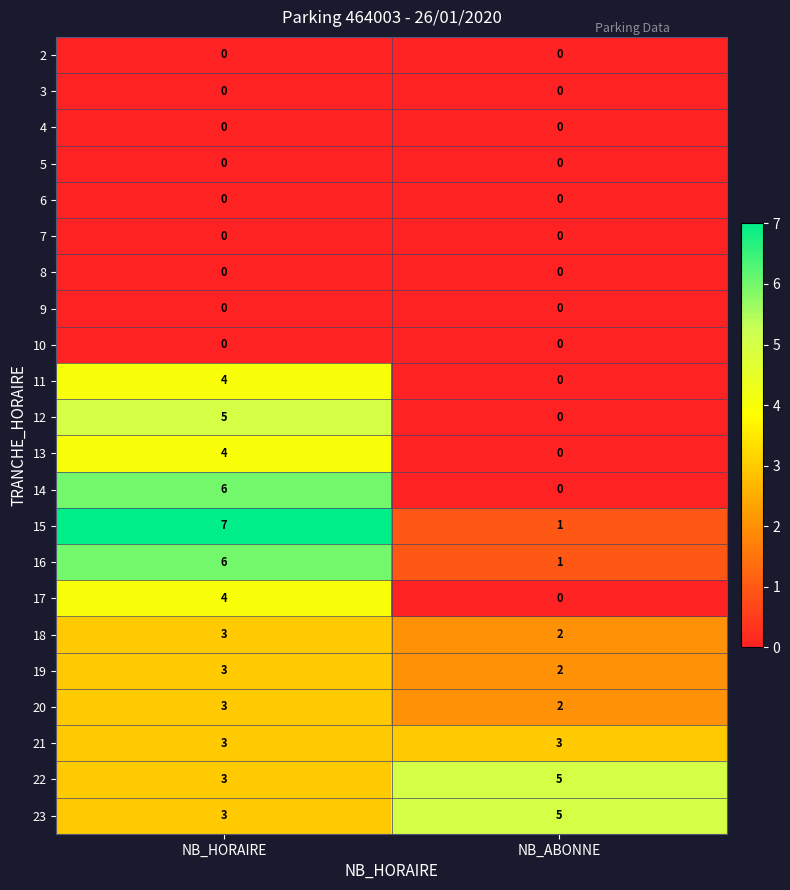

What is the difference between the maximum and minimum values in the 15 series?

6